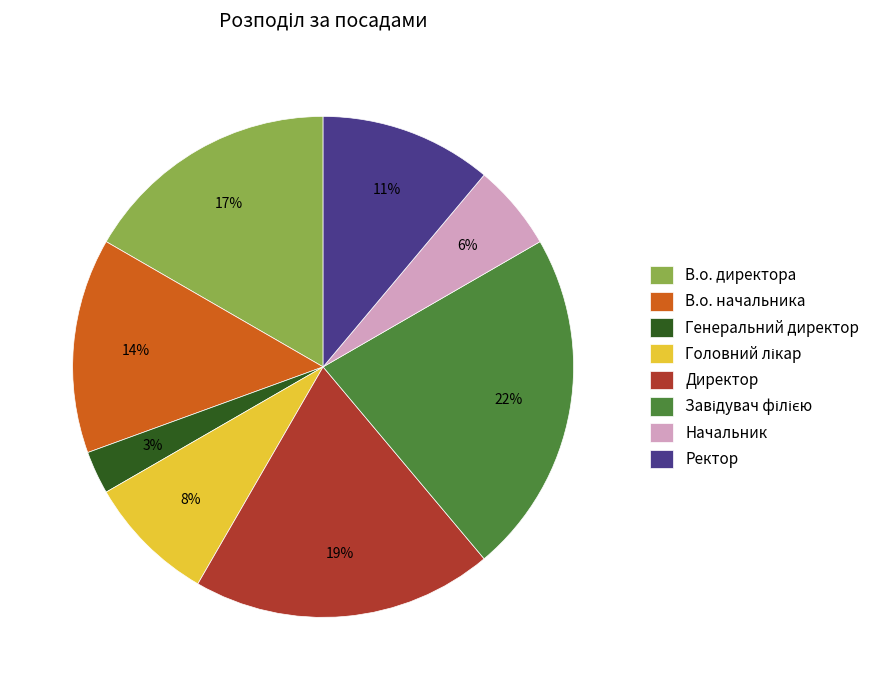

Is there a majority slice in this chart?

No